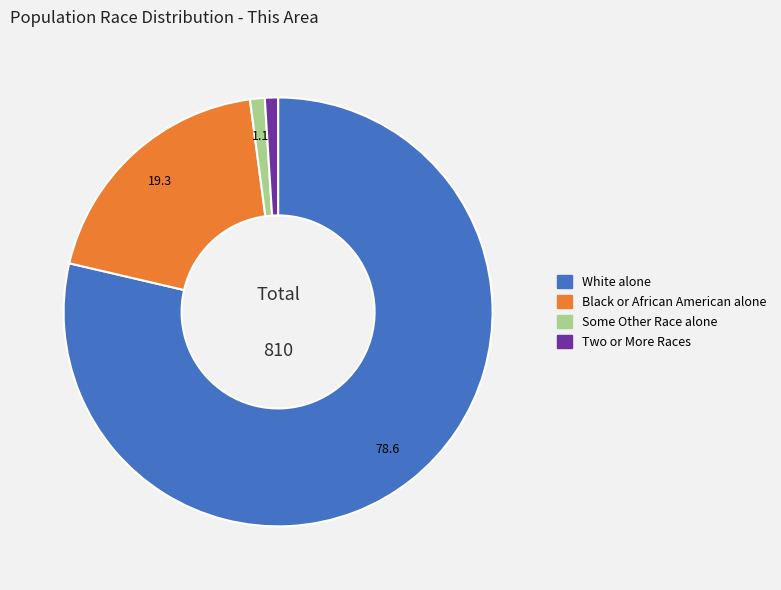

How many slices are in this pie chart?

4